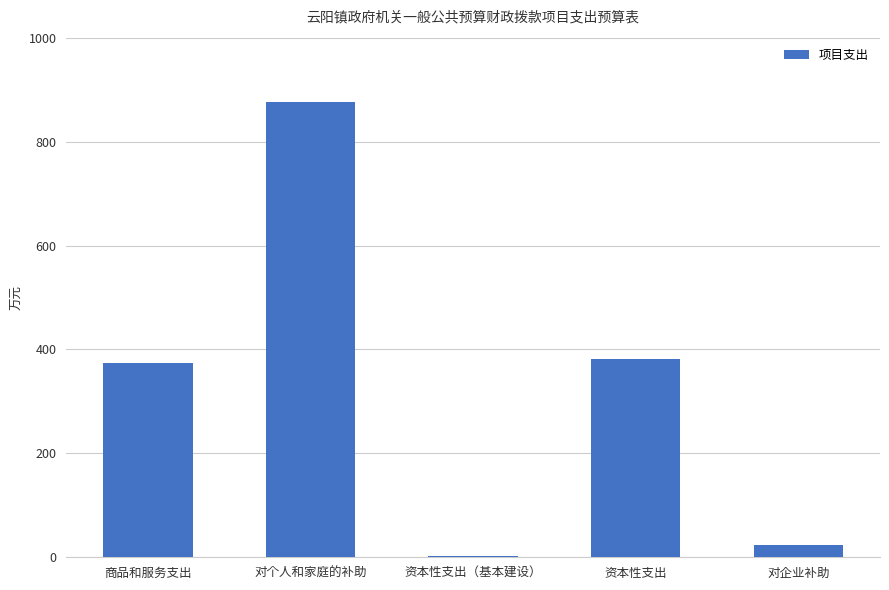

Reading left to right, list all the values displayed in this chart.

商品和服务支出=374.6	对个人和家庭的补助=875.9	资本性支出（基本建设）=3.3	资本性支出=381.4	对企业补助=24.0